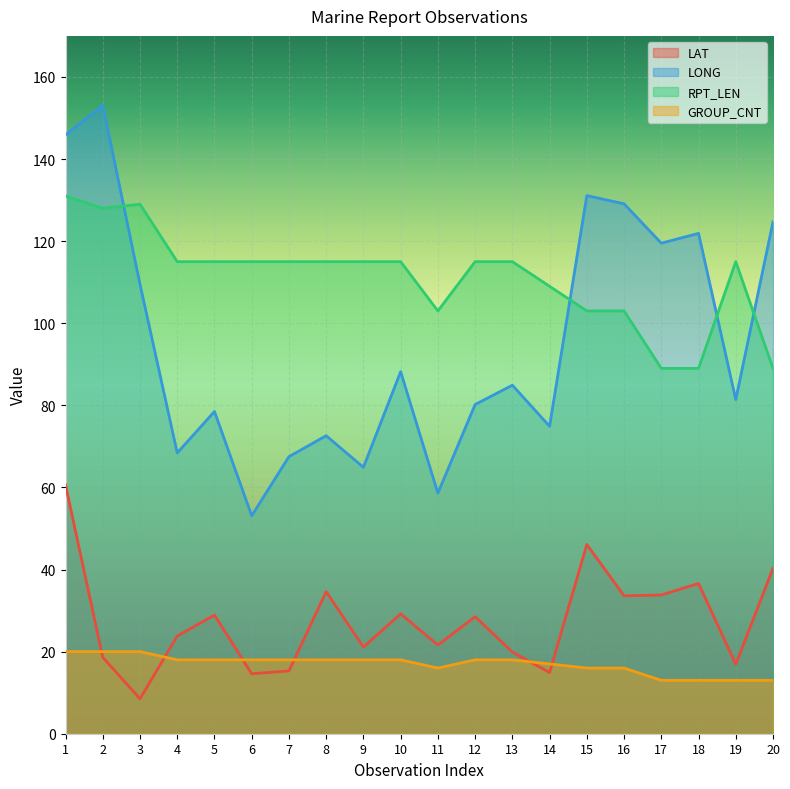

What is the smallest value displayed?

8.5